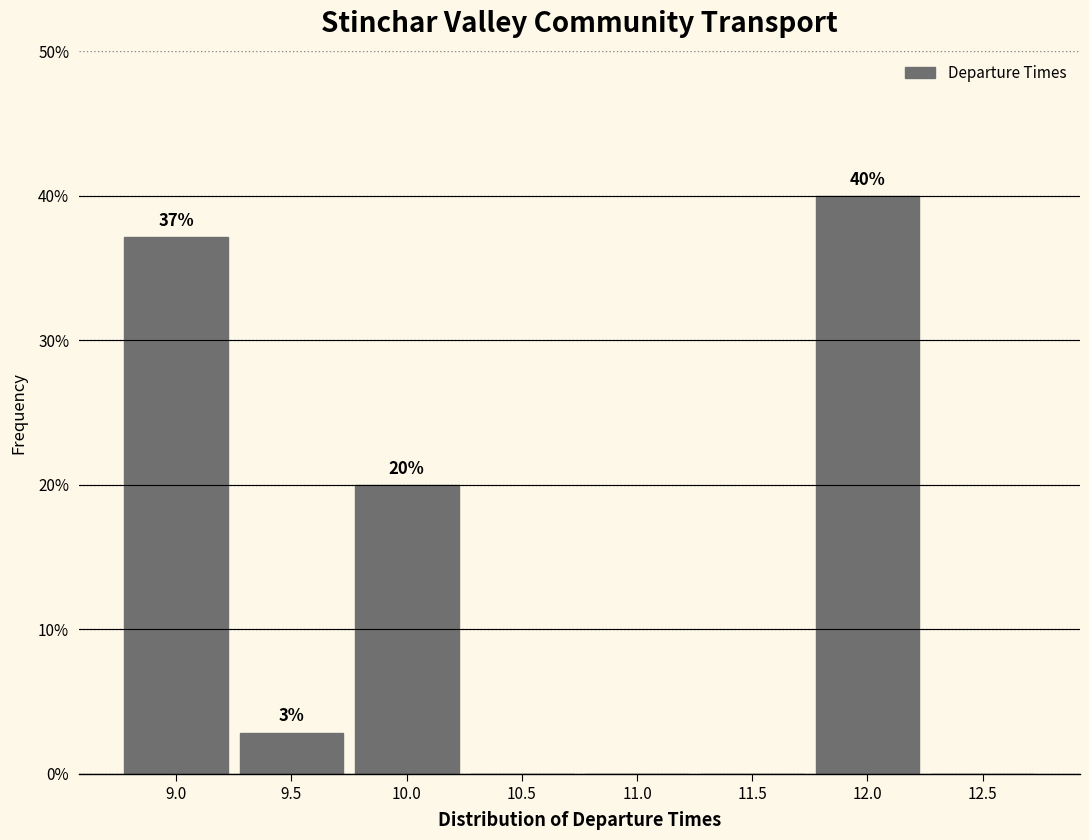

Which label corresponds to the largest value in the chart?

12.0